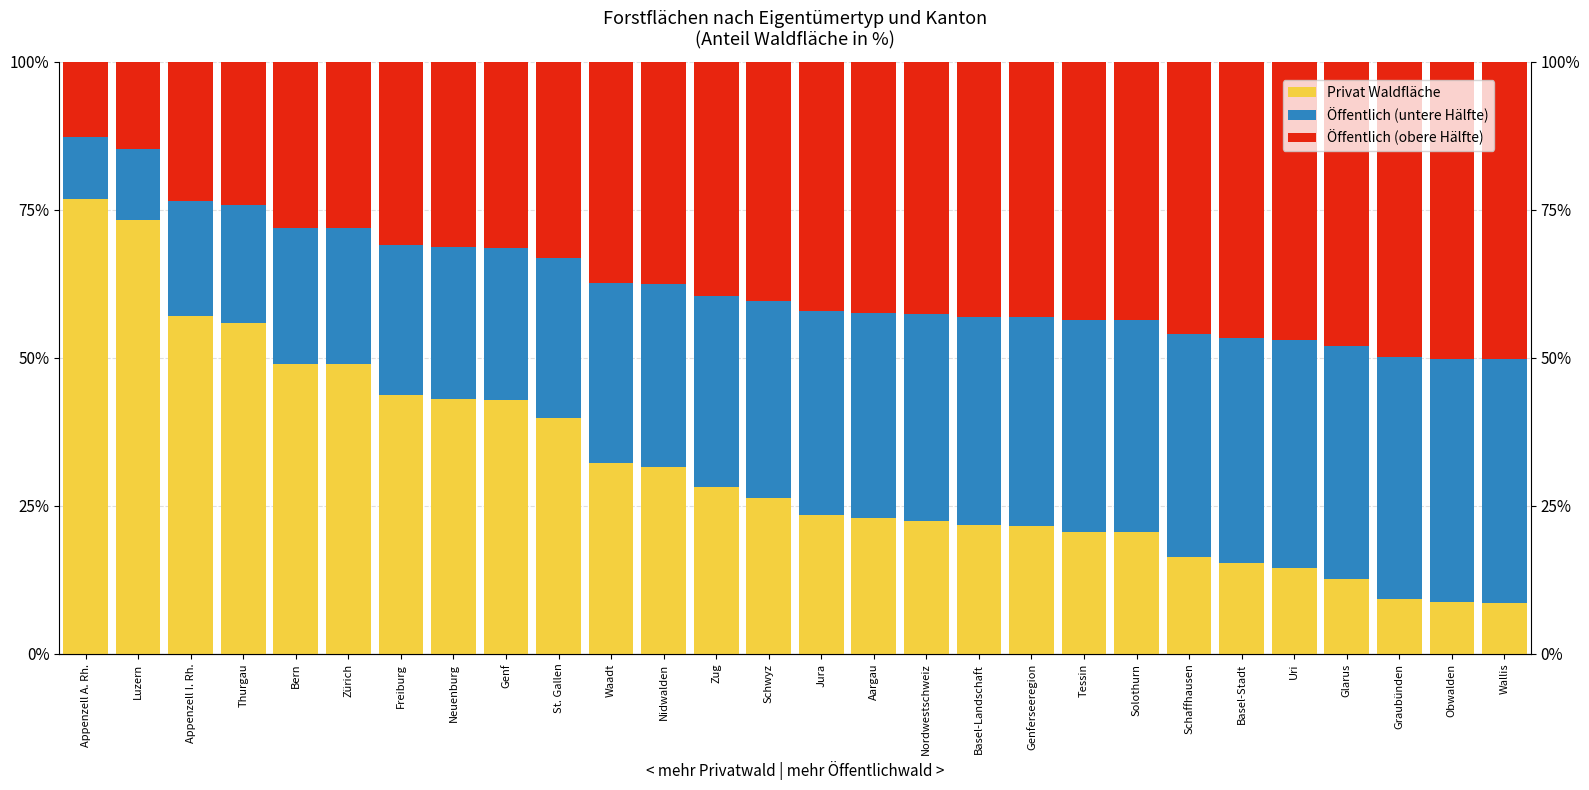

What is the highest value of the Öffentlich (untere Hälfte) series?

41.1